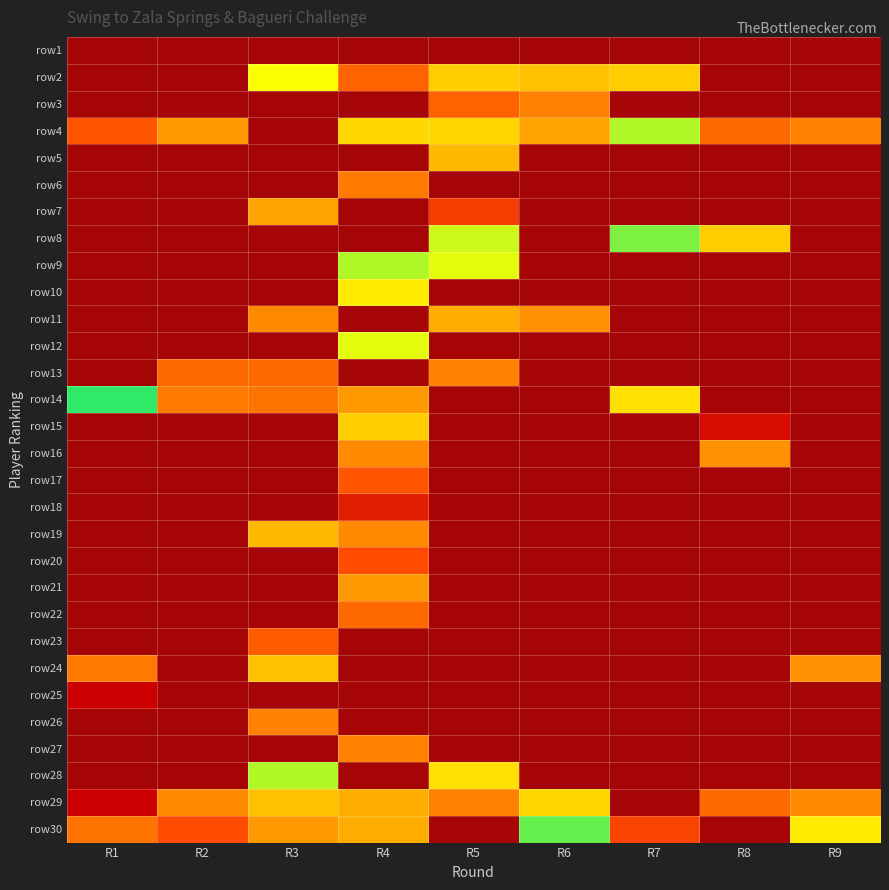

How many positive values does the 6 series have?

1